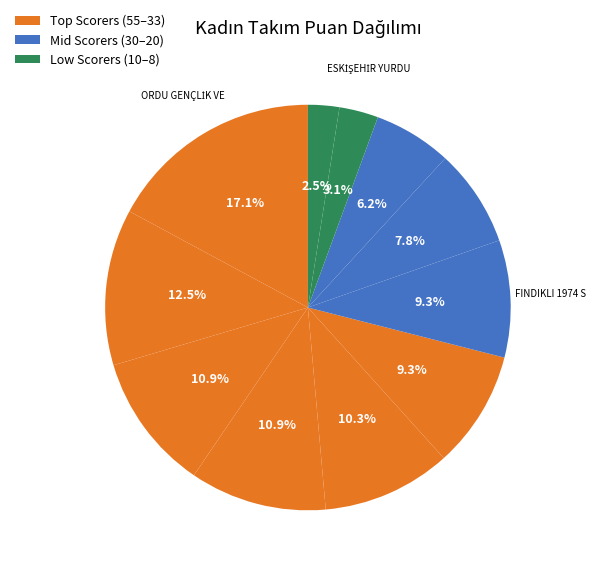

How many slices are in this pie chart?

11